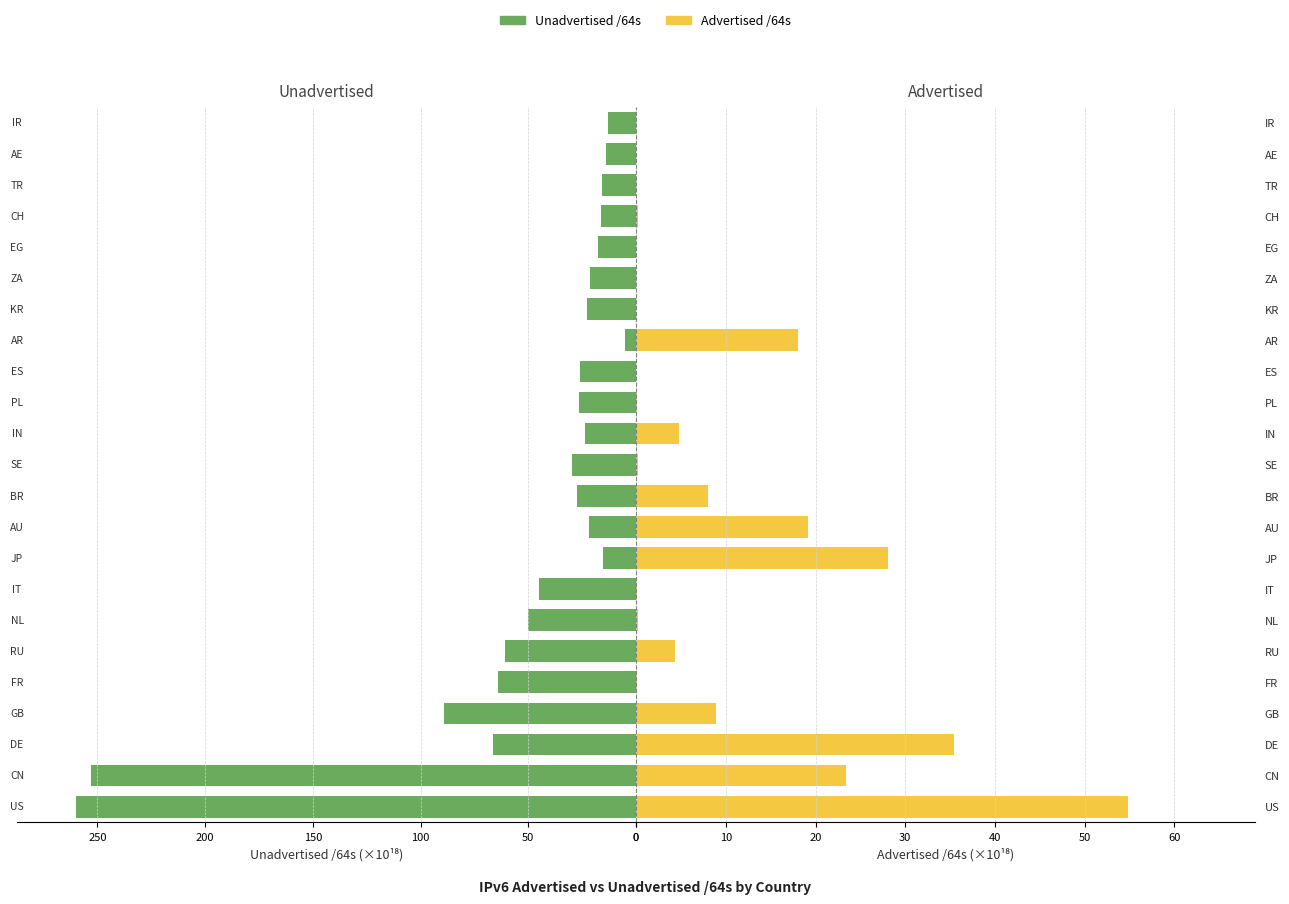

The Unadvertised /64s series shows 260.2 at US. True or false?

True